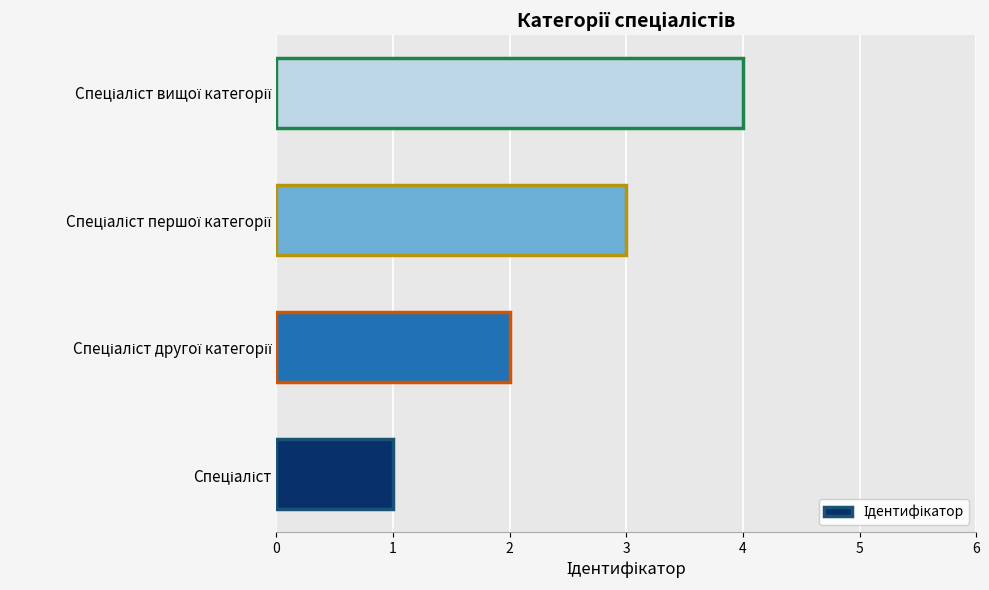

Count the values in the range 2 to 4.

3